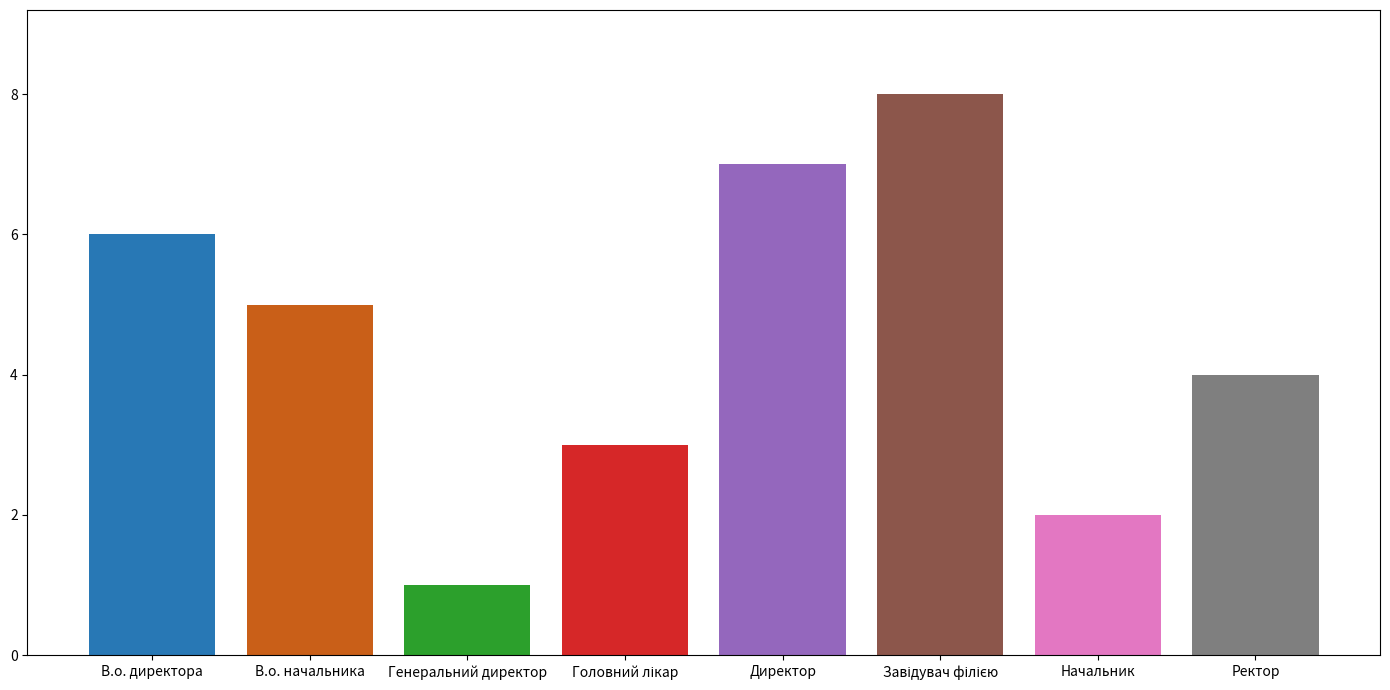

Reading left to right, what are all the values shown in this chart?

6	5	1	3	7	8	2	4